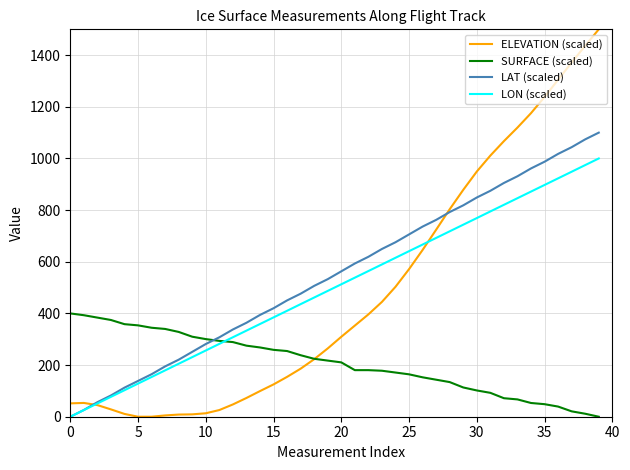

Which series has the widest spread of values?

ELEVATION (scaled)